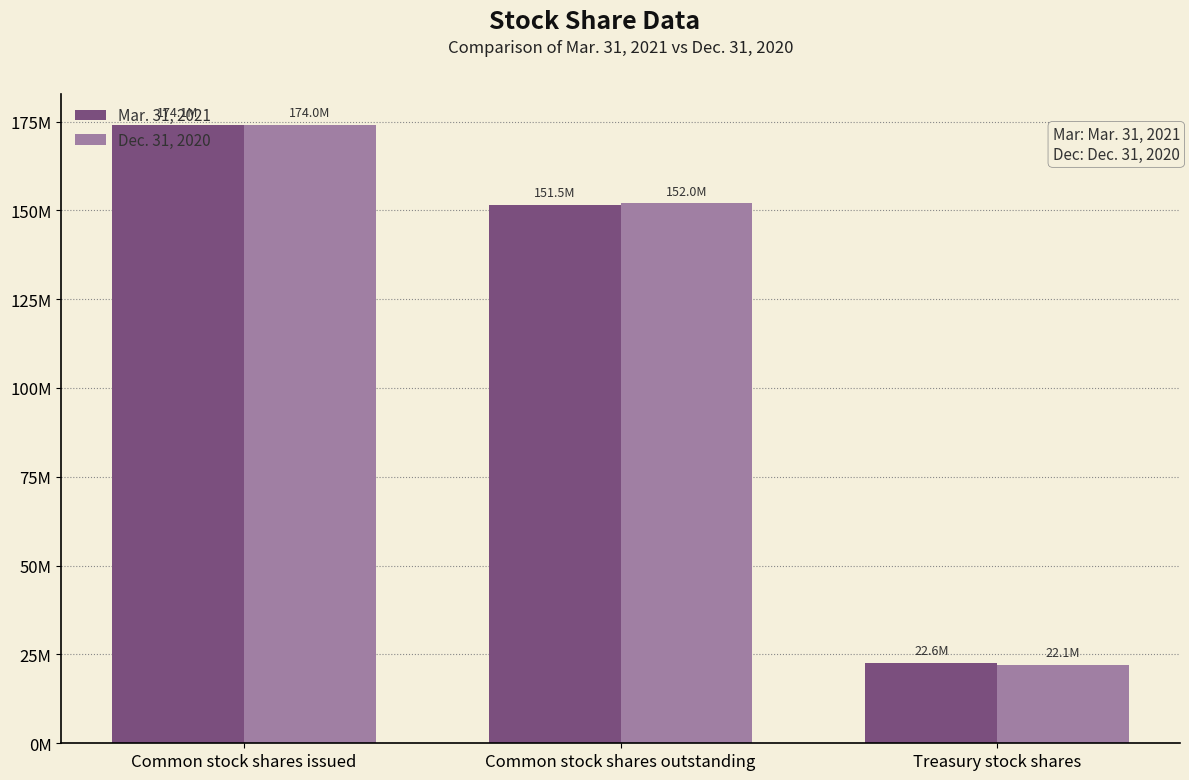

What are all the series names shown in the legend?

Mar. 31, 2021, Dec. 31, 2020